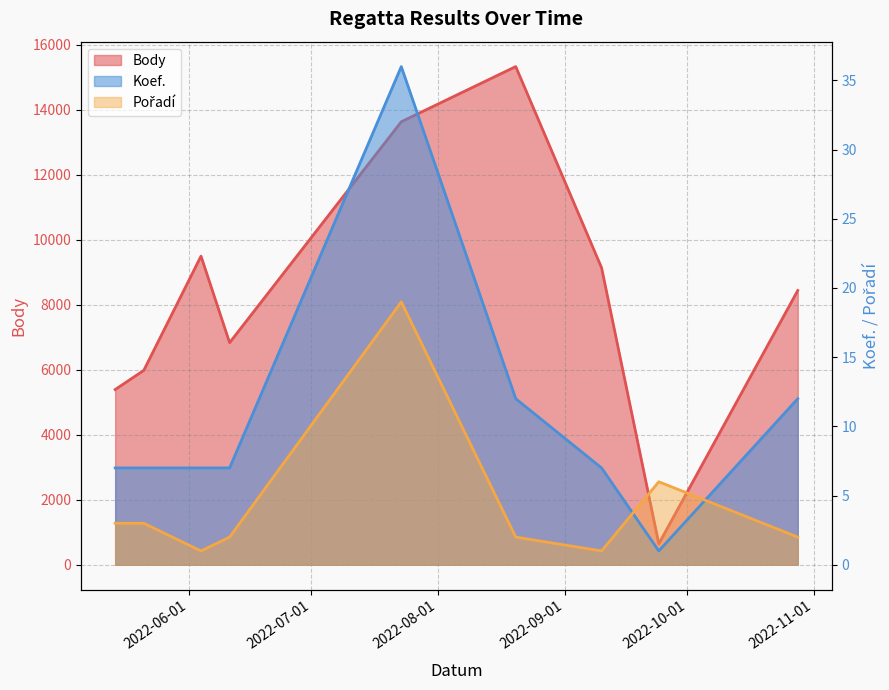

Which has a higher value, 2022-09-24 or 2022-05-14?

2022-05-14